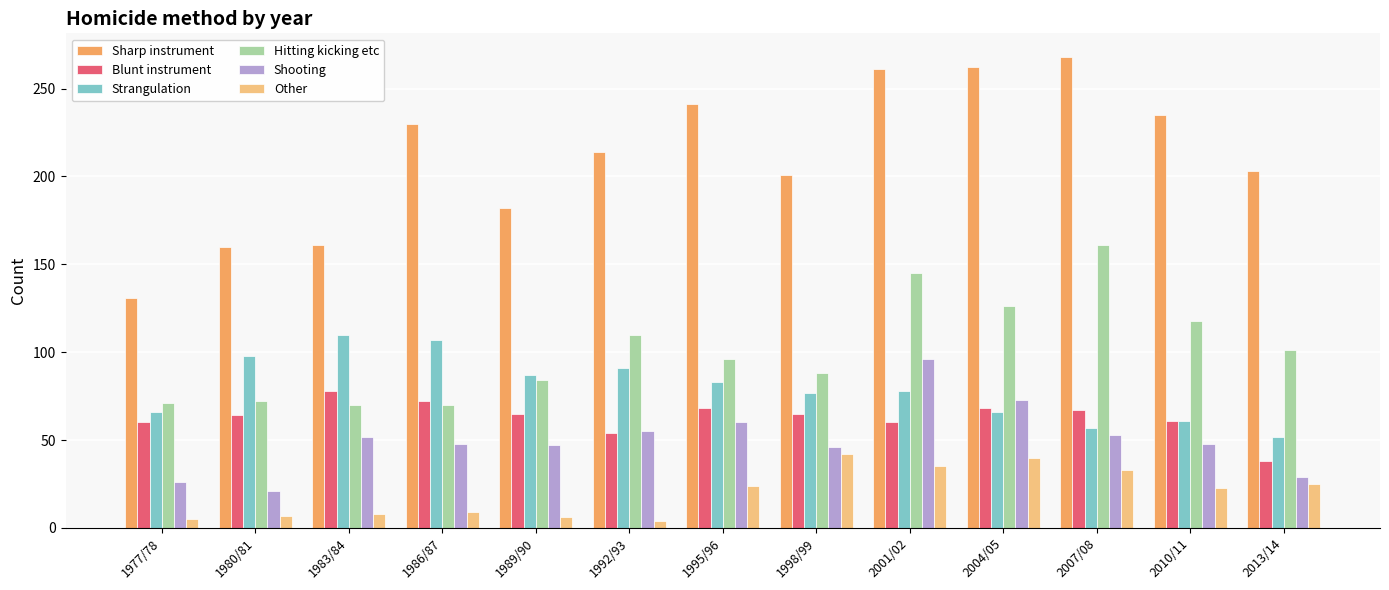

What is the minimum value shown in the chart?

4